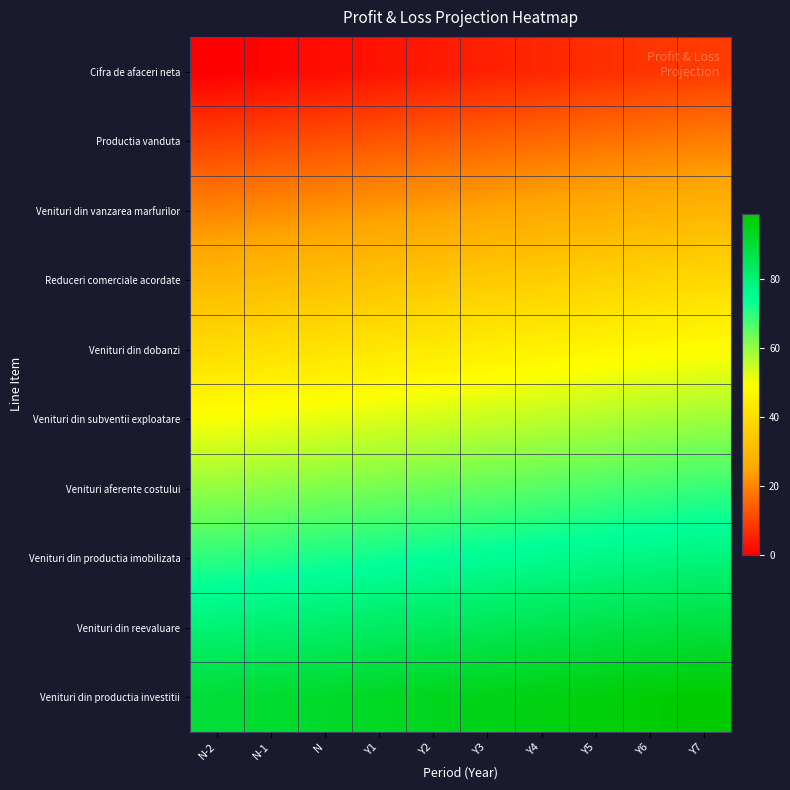

Reading left to right, what are all the values shown in this chart?

Cifra de afaceri neta: N-2=0	N-1=1	N=2	Y1=3	Y2=4	Y3=5	Y4=6	Y5=7	Y6=8	Y7=9
Productia vanduta: N-2=10	N-1=11	N=12	Y1=13	Y2=14	Y3=15	Y4=16	Y5=17	Y6=18	Y7=19
Venituri din vanzarea marfurilor: N-2=20	N-1=21	N=22	Y1=23	Y2=24	Y3=25	Y4=26	Y5=27	Y6=28	Y7=29
Reduceri comerciale acordate: N-2=30	N-1=31	N=32	Y1=33	Y2=34	Y3=35	Y4=36	Y5=37	Y6=38	Y7=39
Venituri din dobanzi: N-2=40	N-1=41	N=42	Y1=43	Y2=44	Y3=45	Y4=46	Y5=47	Y6=48	Y7=49
Venituri din subventii exploatare: N-2=50	N-1=51	N=52	Y1=53	Y2=54	Y3=55	Y4=56	Y5=57	Y6=58	Y7=59
Venituri aferente costului: N-2=60	N-1=61	N=62	Y1=63	Y2=64	Y3=65	Y4=66	Y5=67	Y6=68	Y7=69
Venituri din productia imobilizata: N-2=70	N-1=71	N=72	Y1=73	Y2=74	Y3=75	Y4=76	Y5=77	Y6=78	Y7=79
Venituri din reevaluare: N-2=80	N-1=81	N=82	Y1=83	Y2=84	Y3=85	Y4=86	Y5=87	Y6=88	Y7=89
Venituri din productia investitii: N-2=90	N-1=91	N=92	Y1=93	Y2=94	Y3=95	Y4=96	Y5=97	Y6=98	Y7=99